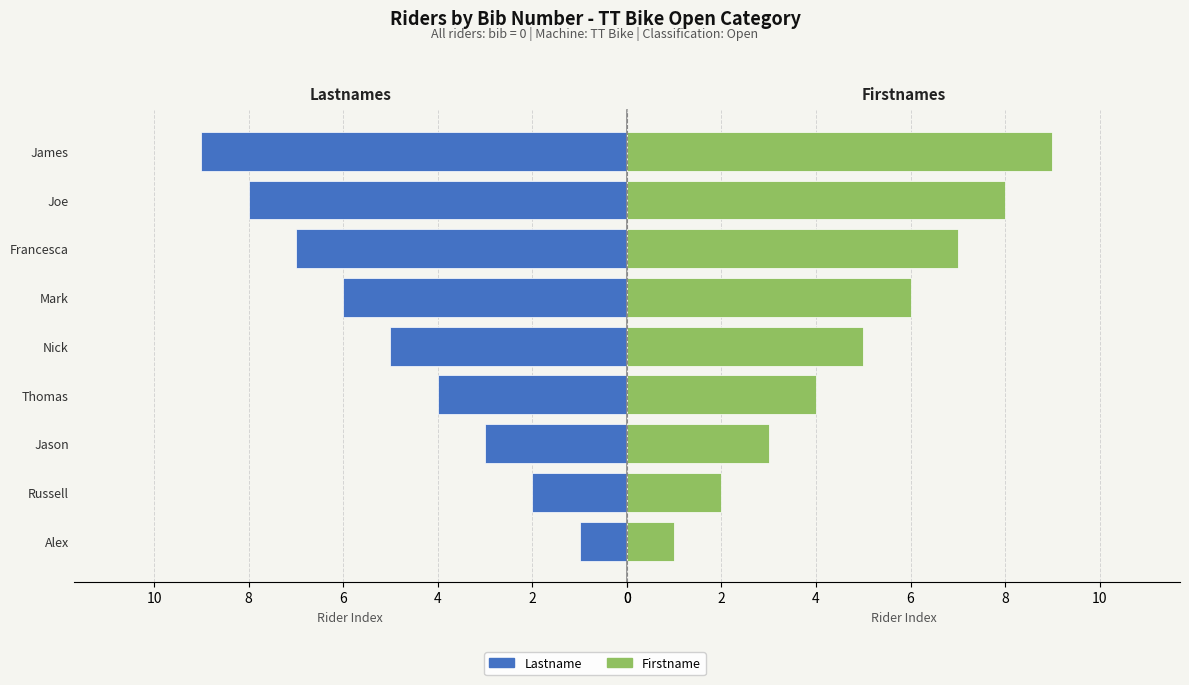

What is the smallest value displayed?

1